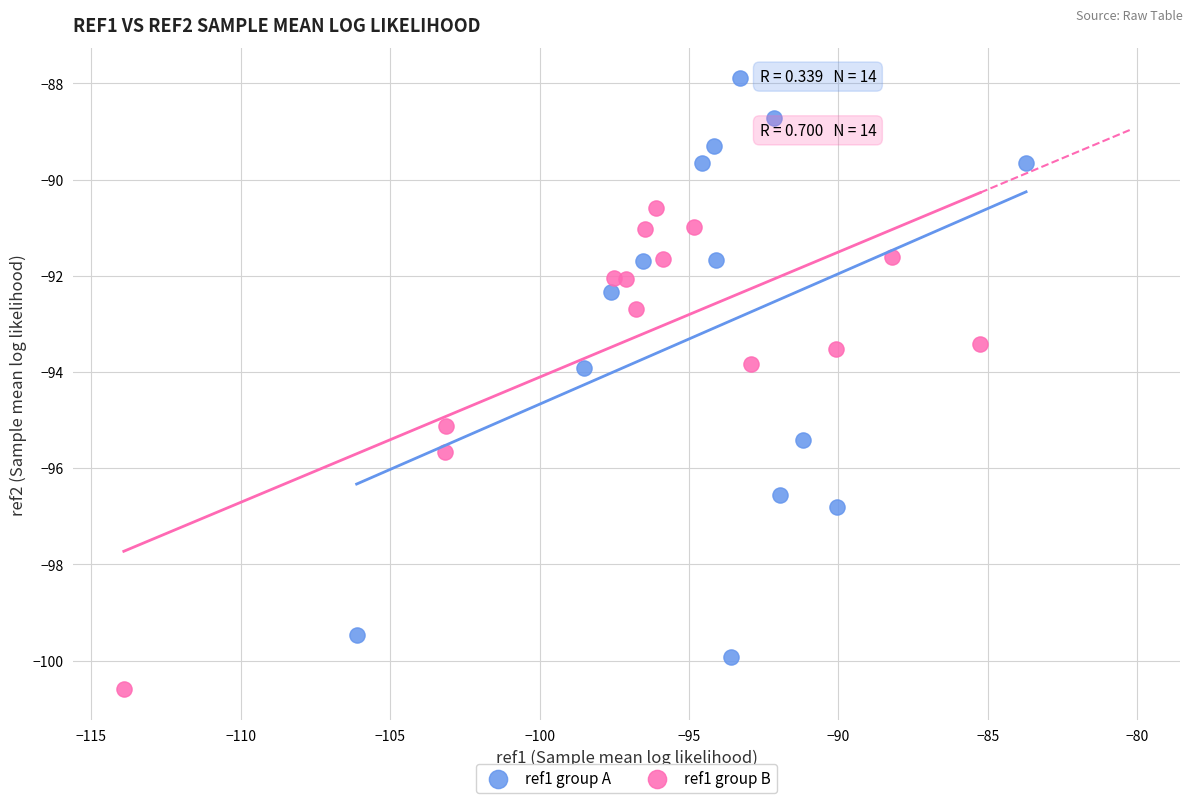

Which series reaches the minimum Y coordinate?

ref1 group B